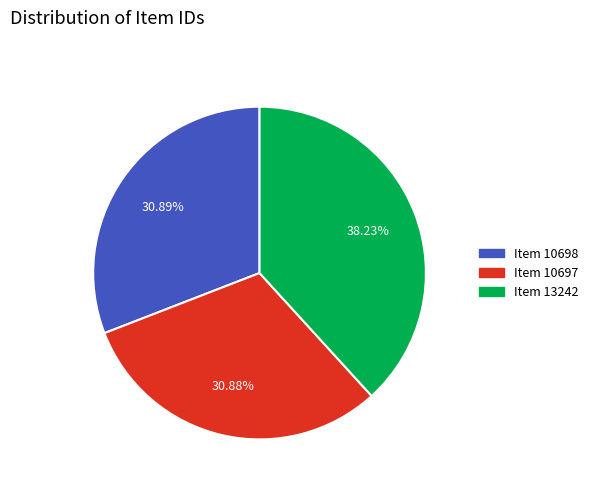

To the nearest percent, what percentage of the pie is Item 10697?

31%